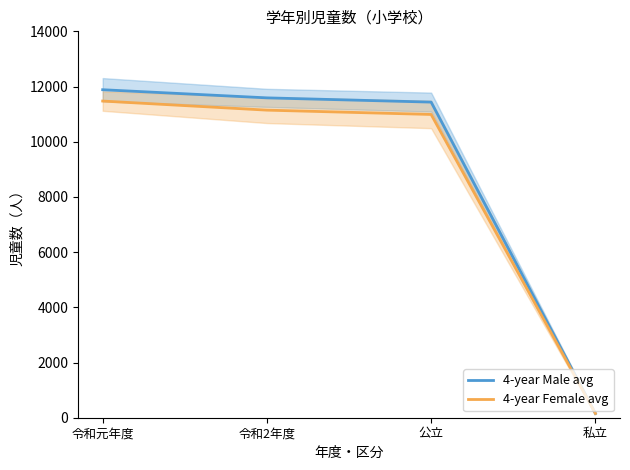

Which series has the largest range (max minus min)?

4-year Male avg